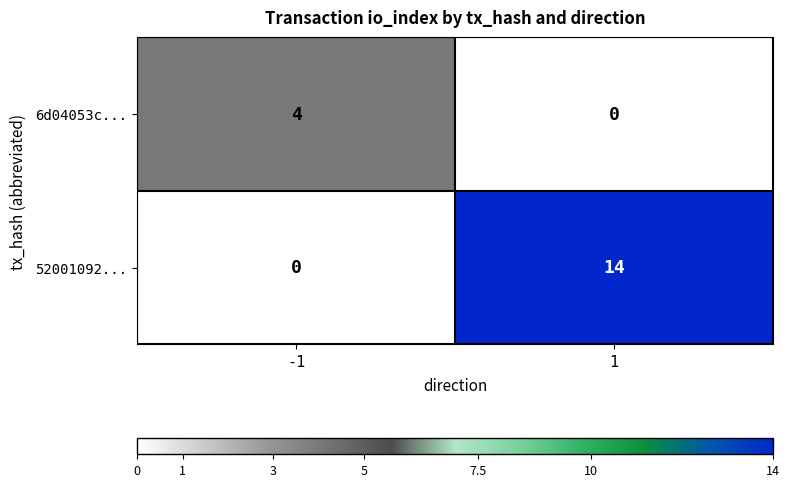

Is it true that 52001092... equals 3 at 1?

False